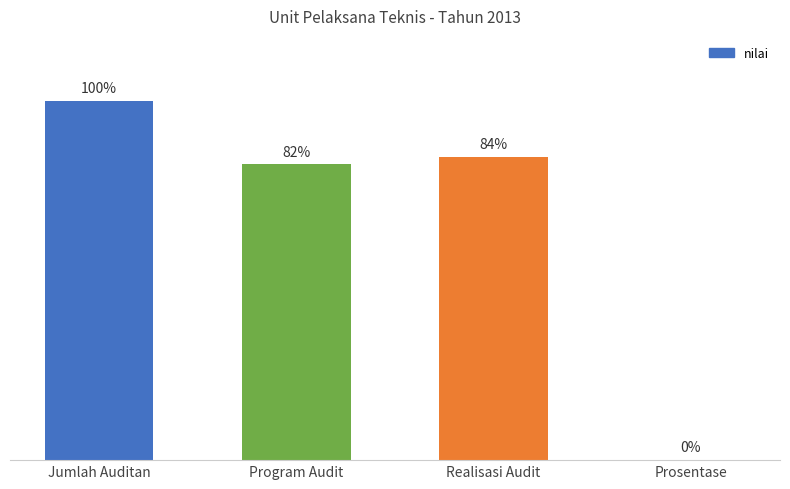

Rank the categories by value from lowest to highest.

Prosentase, Program Audit, Realisasi Audit, Jumlah Auditan